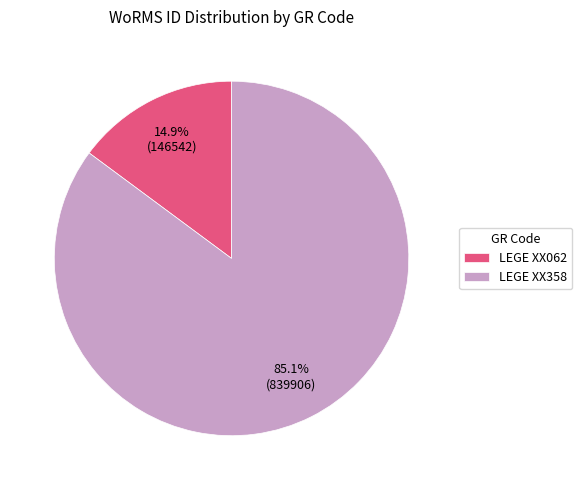

What percentage is NOT represented by LEGE XX358?

14.9%